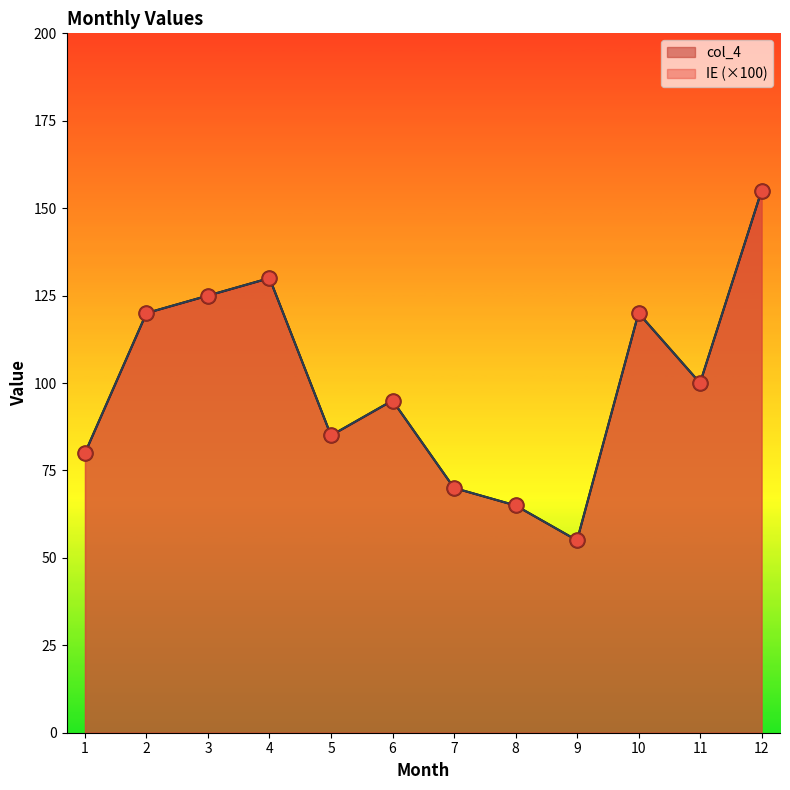

At which category is the sum across all series the highest?

12